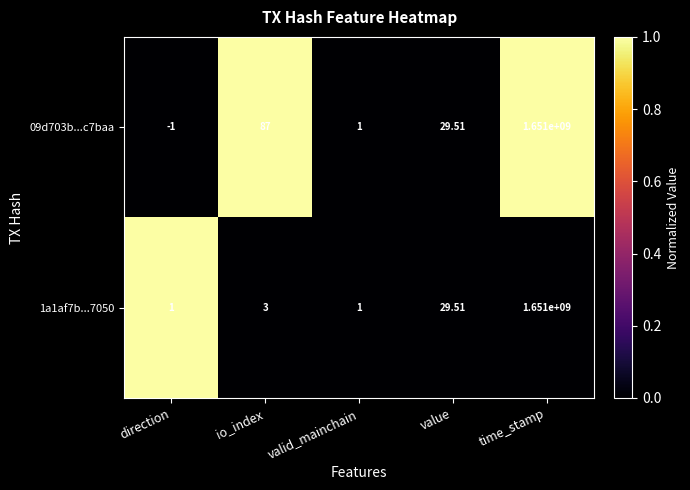

Which category has the lowest value across all series?

direction